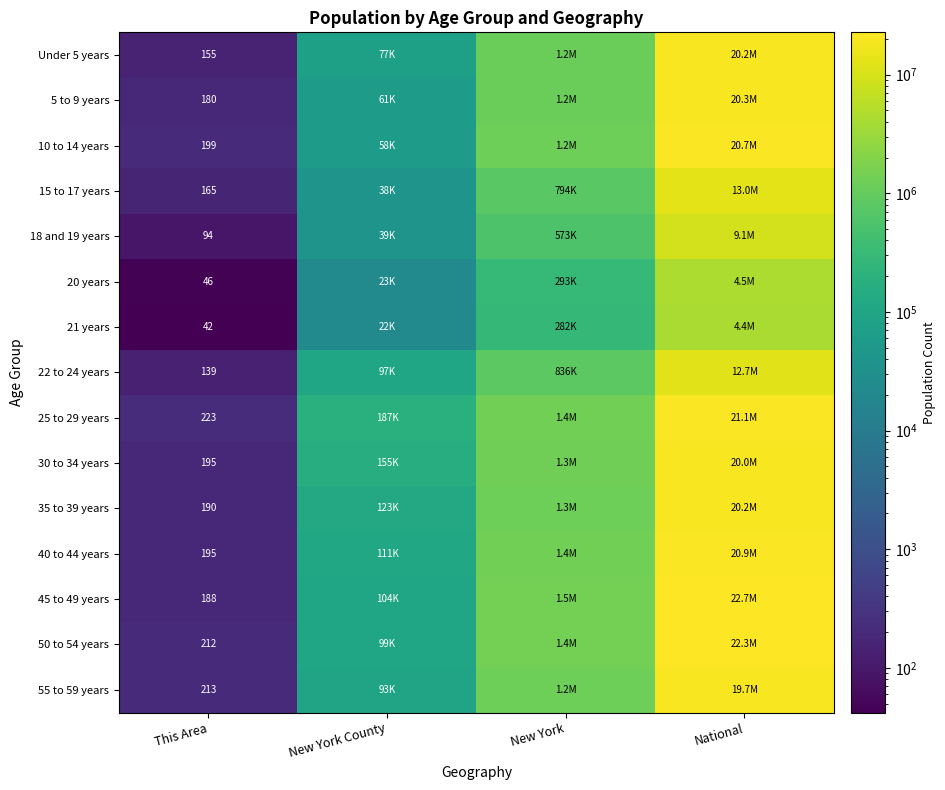

The value of 30 to 34 years at This Area is 195. True or false?

True